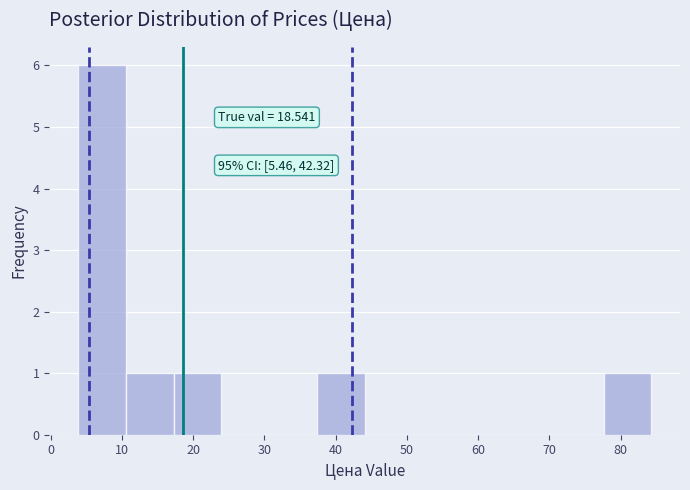

Which range on the x-axis has the tallest bar?

4 to 11